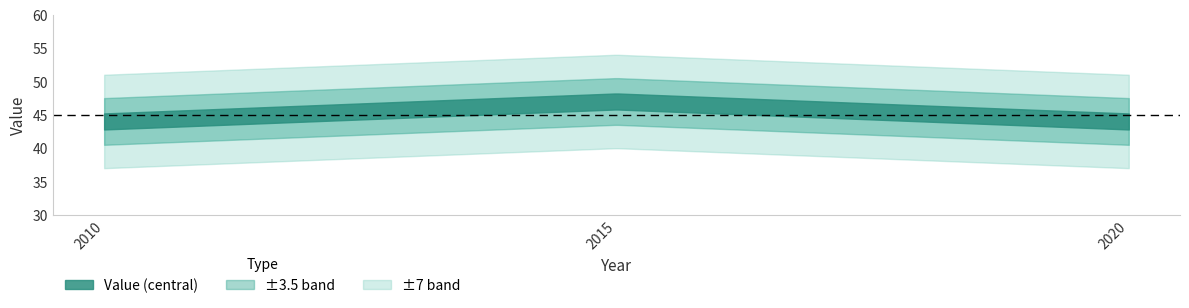

Reading right to left, transcribe all the data shown in this chart.

44	47	44